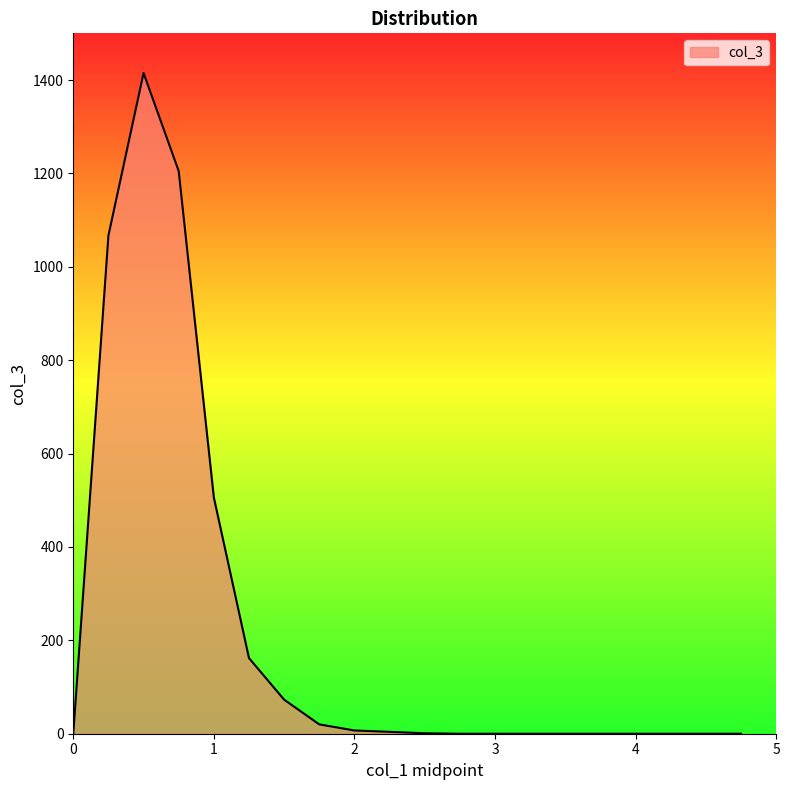

What is the greatest value displayed?

1415